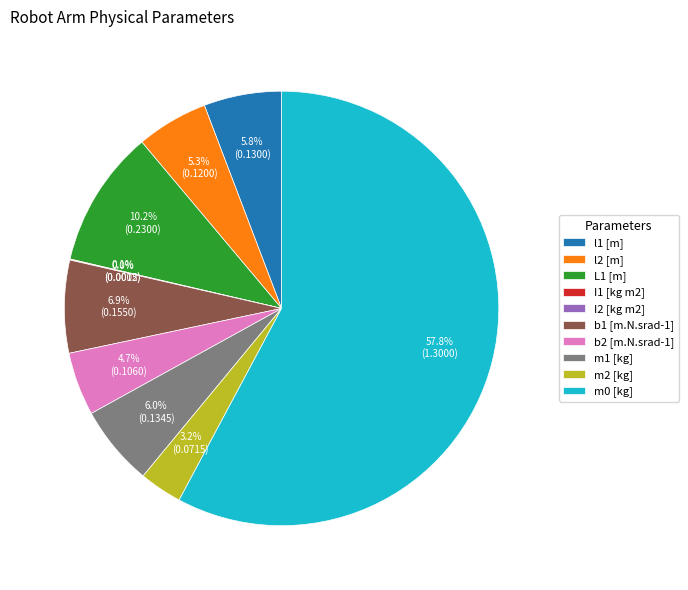

What percentage is the l2 [m] slice, to the nearest percent?

5%